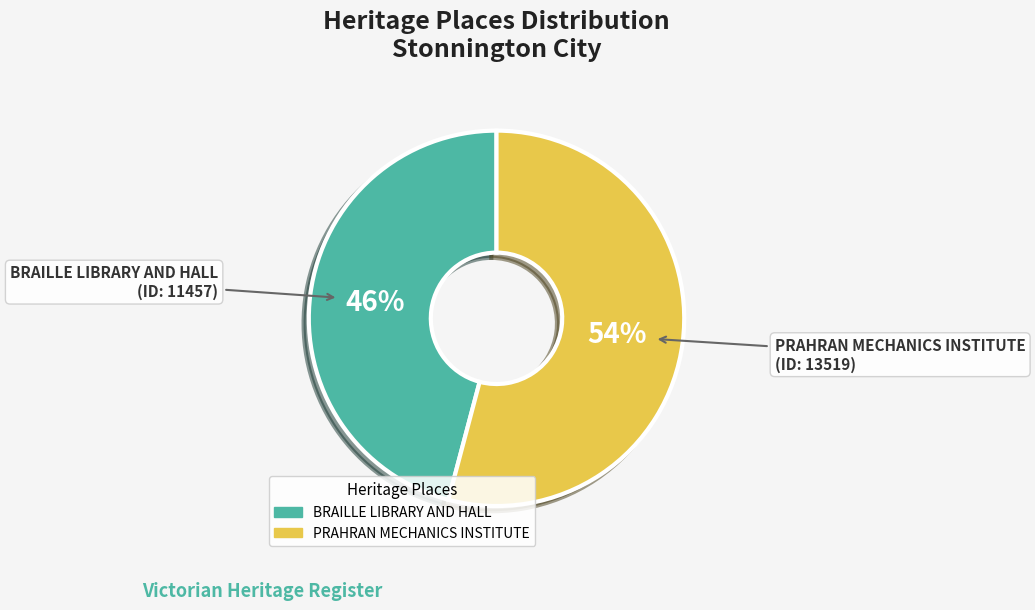

Is the sum of BRAILLE LIBRARY AND HALL and PRAHRAN MECHANICS INSTITUTE greater than half?

Yes